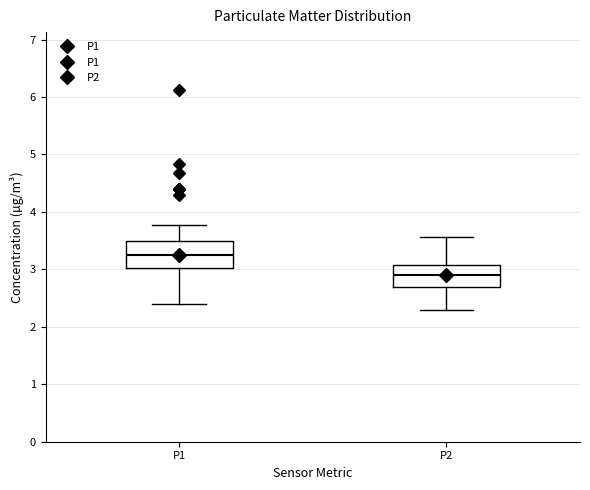

Which box's median line is the lowest?

P2